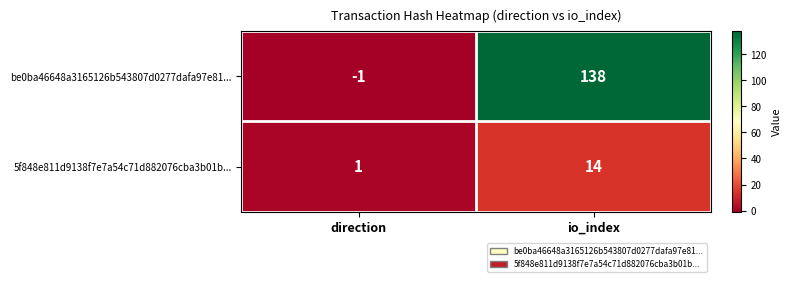

Rank the series by their average value, from lowest to highest.

5f848e811d9138f7e7a54c71d882076cba3b01b..., be0ba46648a3165126b543807d0277dafa97e81...